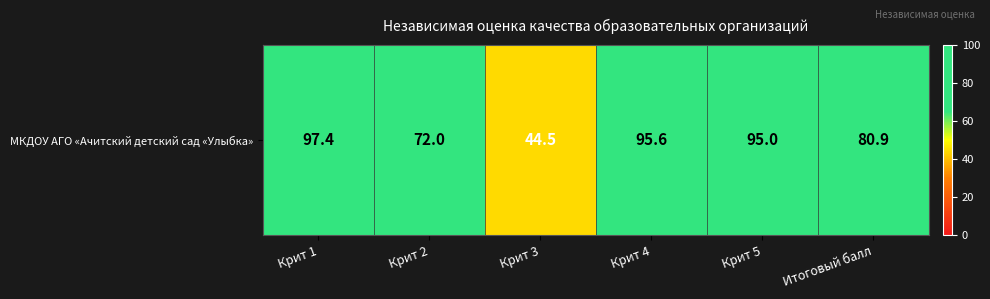

Reading left to right, list all the values displayed in this chart.

Крит 1=97.4	Крит 2=72.0	Крит 3=44.5	Крит 4=95.6	Крит 5=95.0	Итоговый балл=80.9